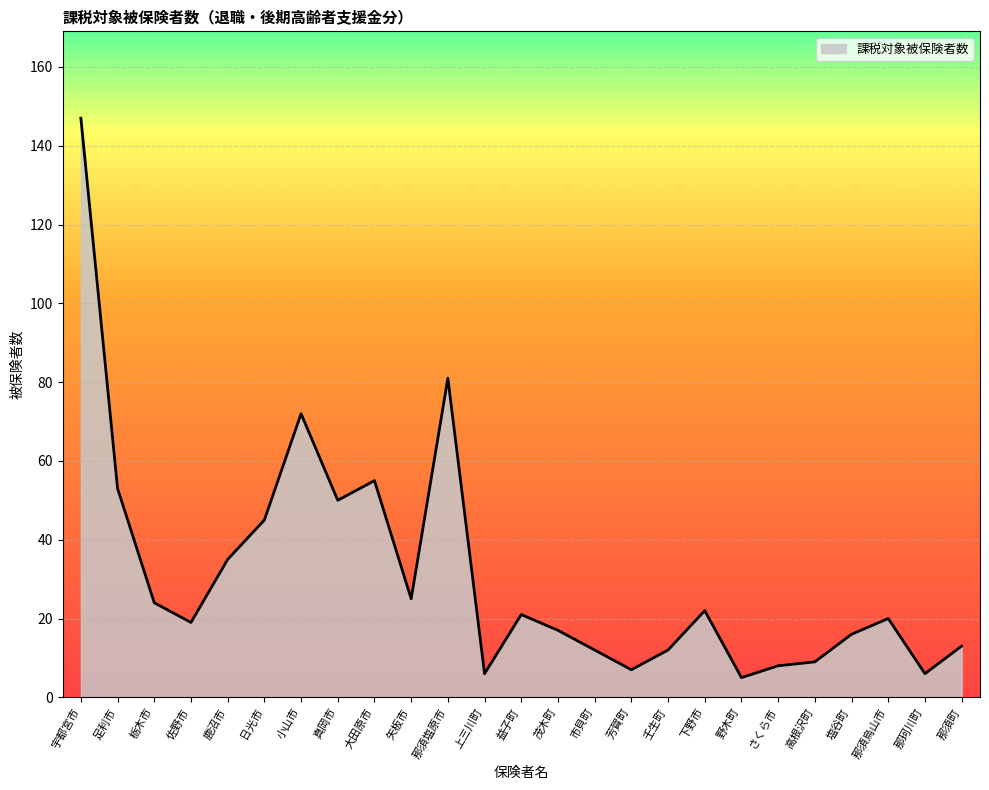

The chart shows a value of 39 at 下野市. True or false?

False